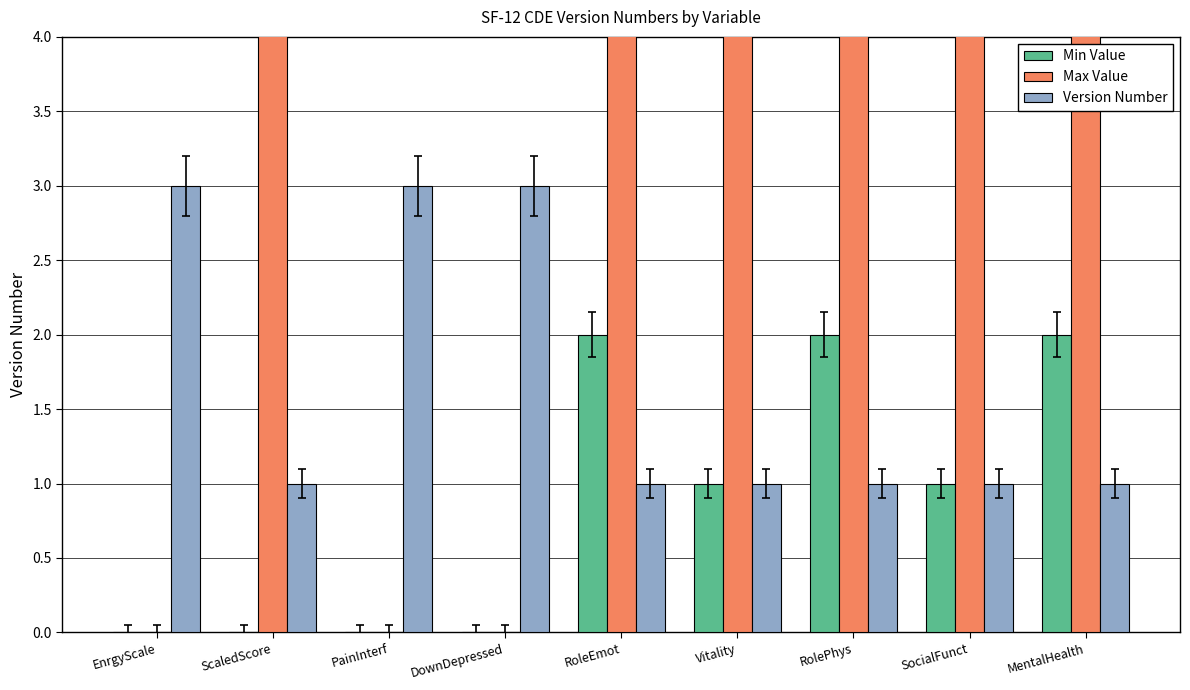

At ScaledScore, list the series in order from largest to smallest.

Max Value, Version Number, Min Value